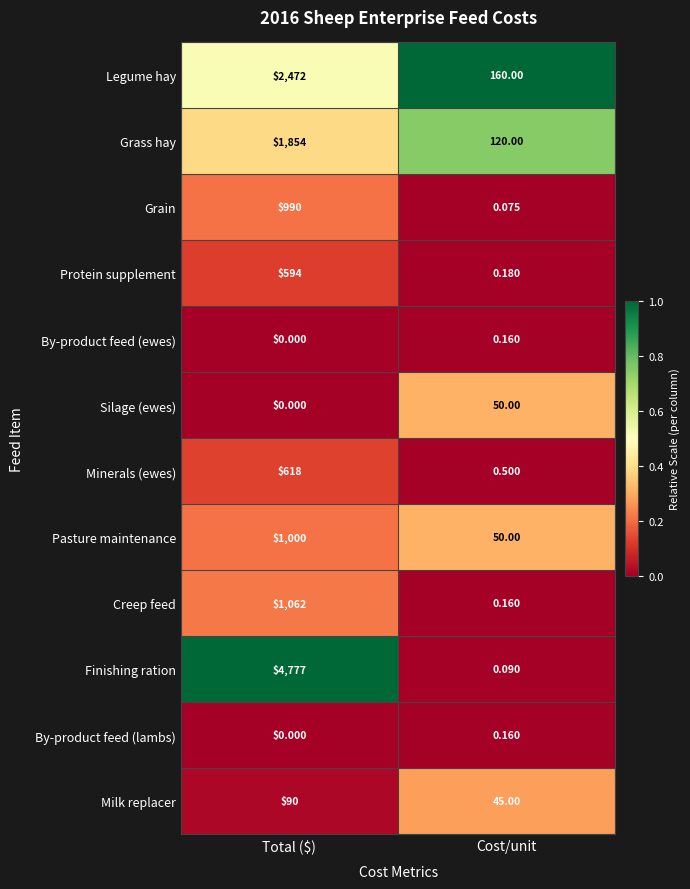

At which category is the sum across all series the highest?

Total ($)